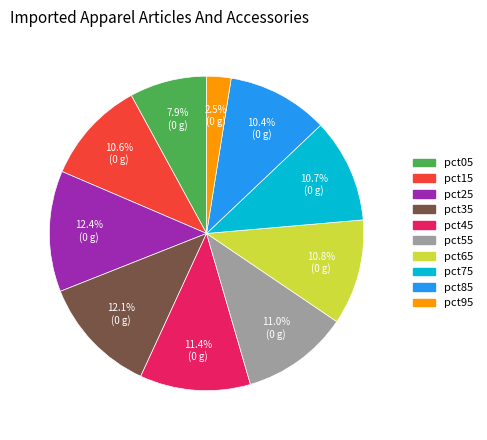

Count the number of slices in the pie.

10